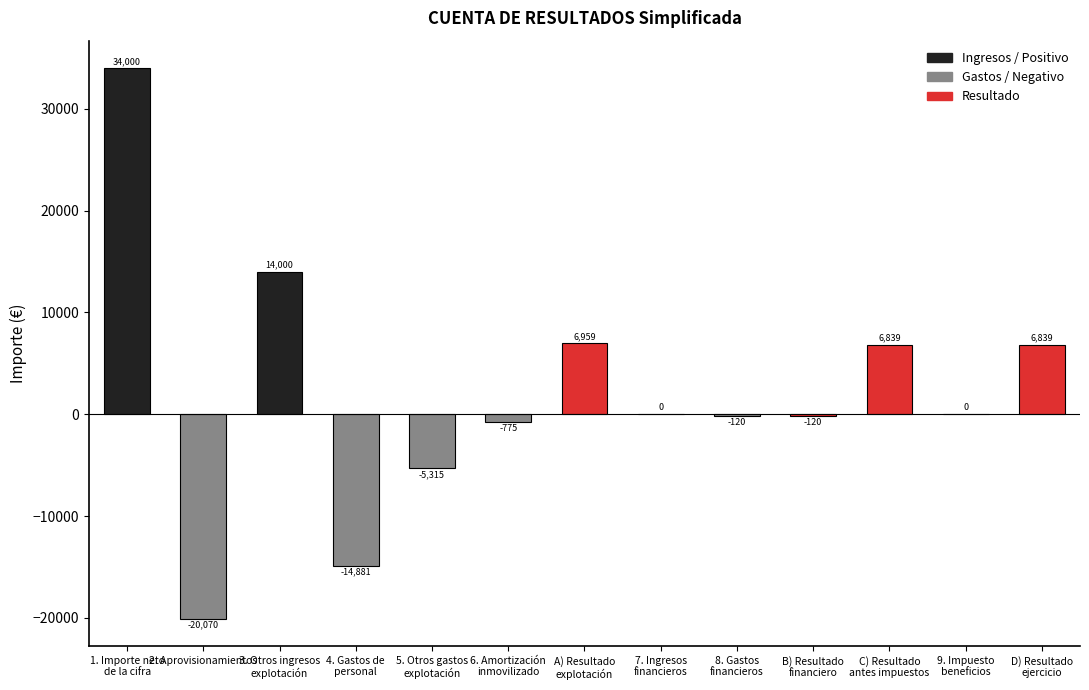

What is the change in value from 5. Otros gastos
explotación to A) Resultado
explotación?

+12274.2